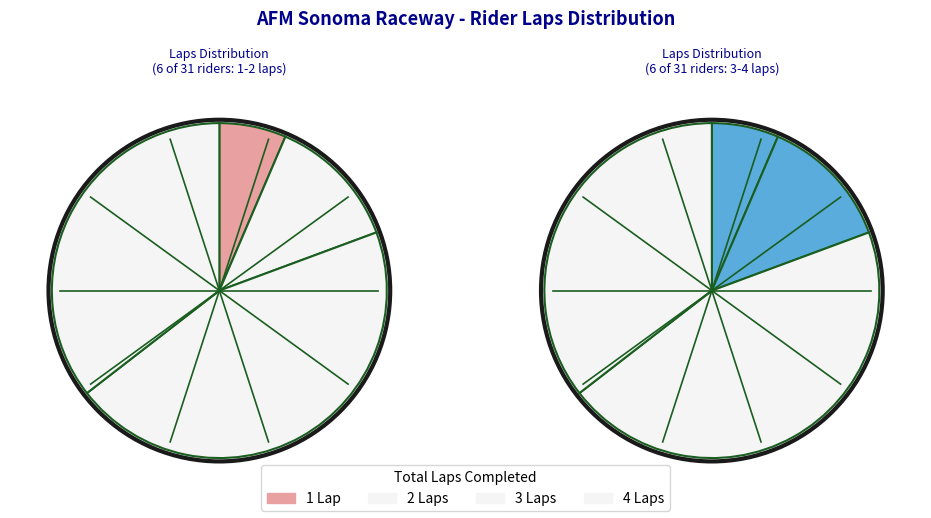

Combined, do Eric Rogers and Patryk Buchcik account for over 50%?

No